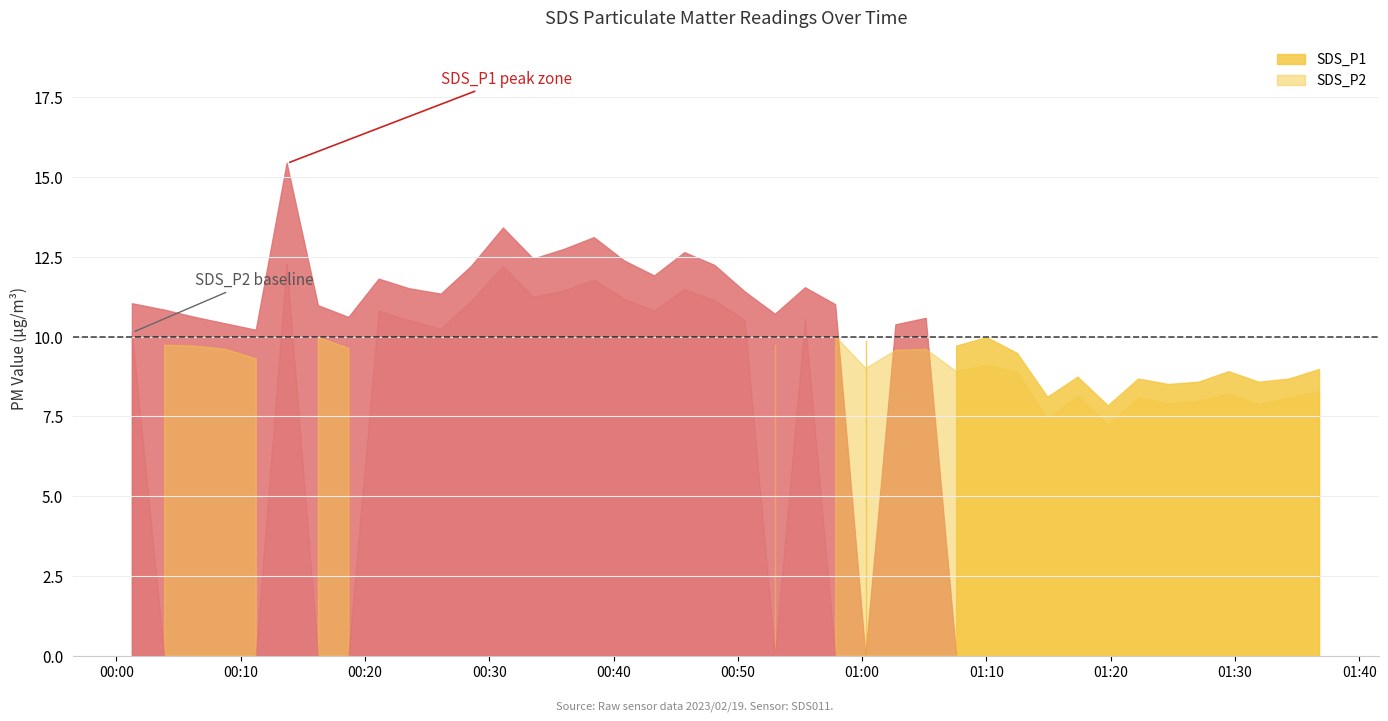

What are all the series names shown in the legend?

SDS_P1, SDS_P2